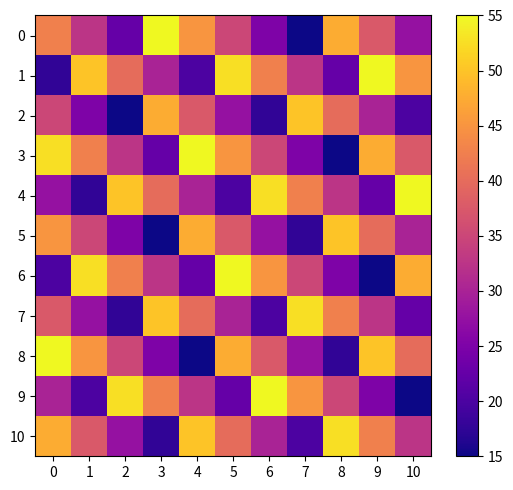

Which series changed the most between 8 and 9?

1